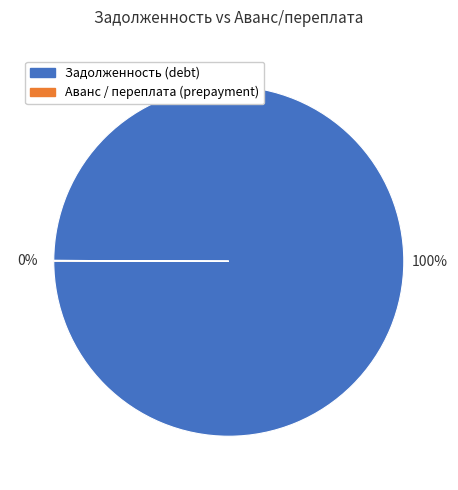

Is there a majority slice in this chart?

Yes